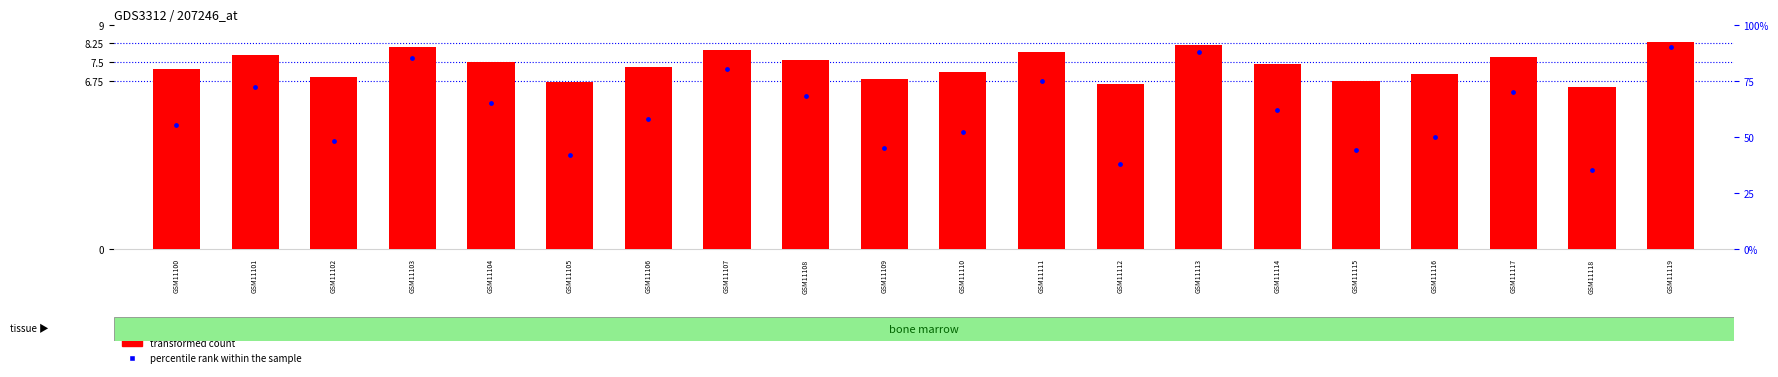

What is the total value across all series at GSM11114?

69.4